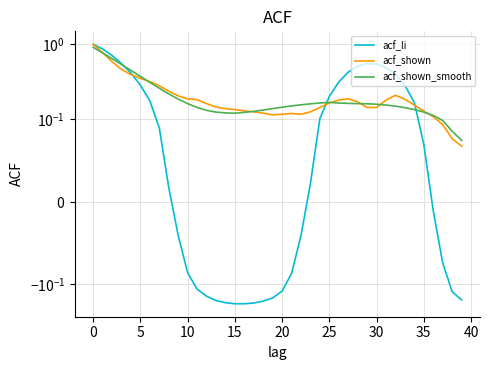

What is the value of the acf_li point at the 27th from the left?

0.3